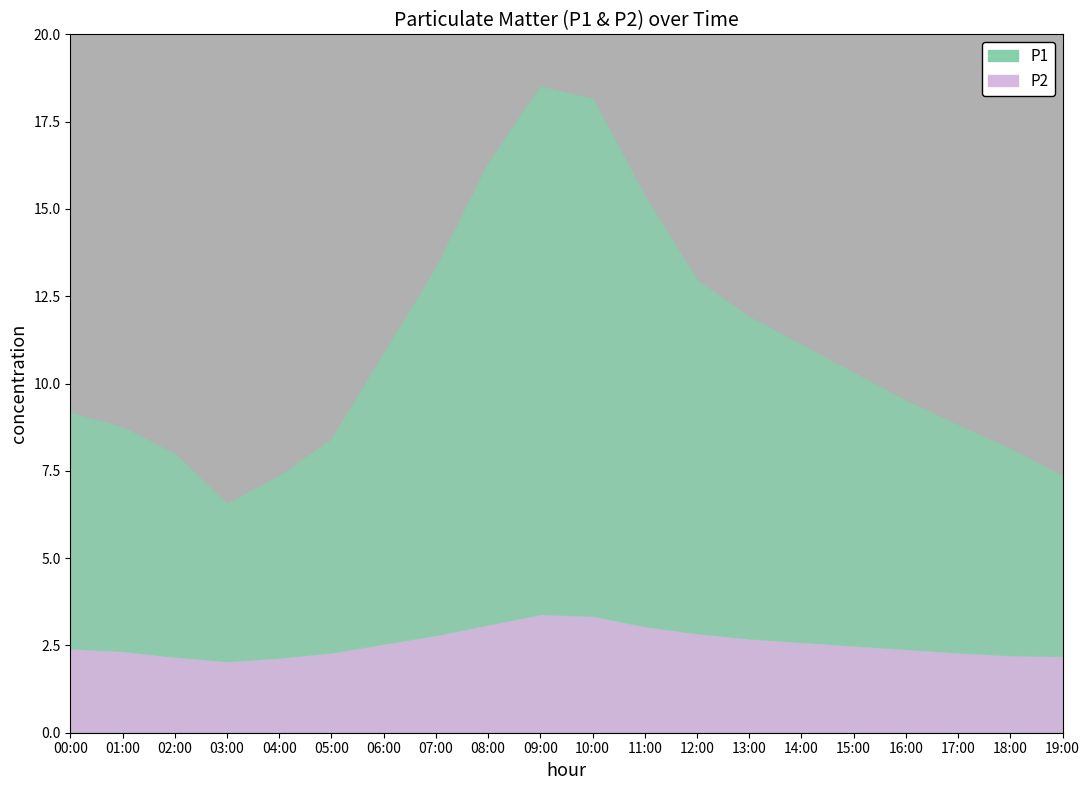

True or false: P1 and P2 intersect in this chart.

False